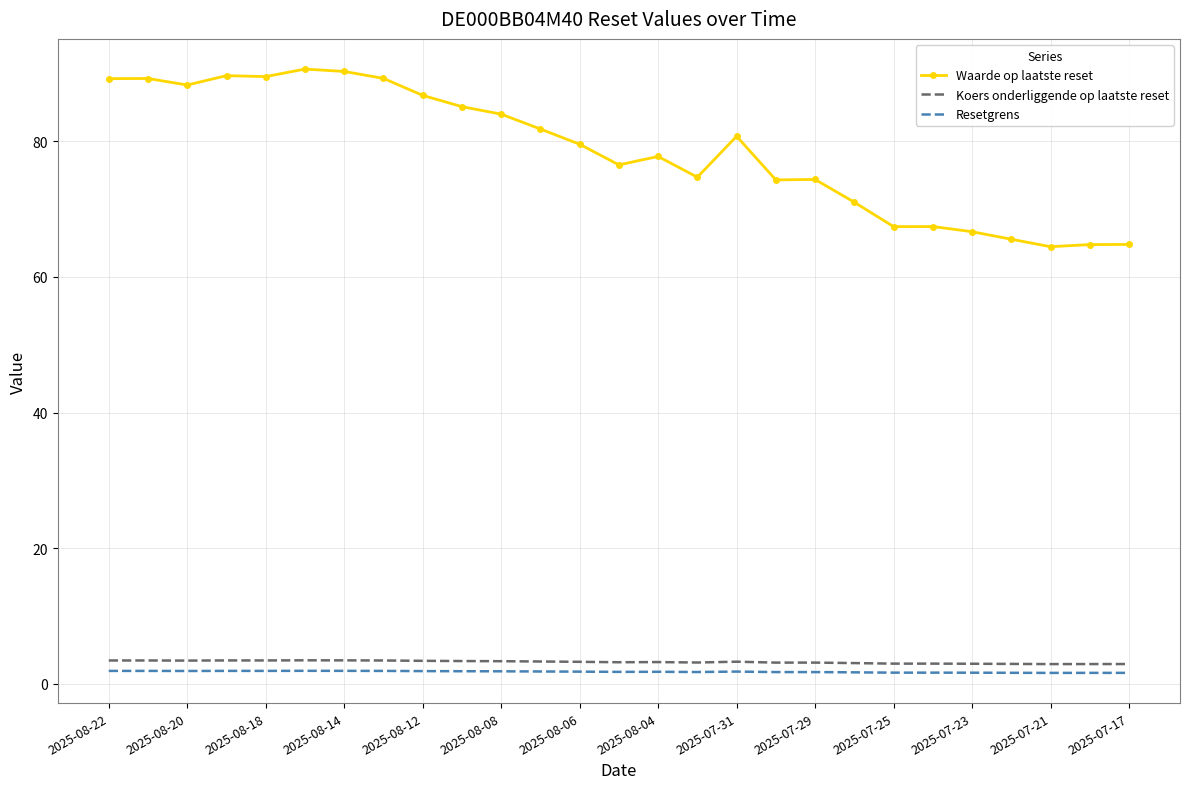

True or false: Koers onderliggende op laatste reset and Waarde op laatste reset intersect in this chart.

False